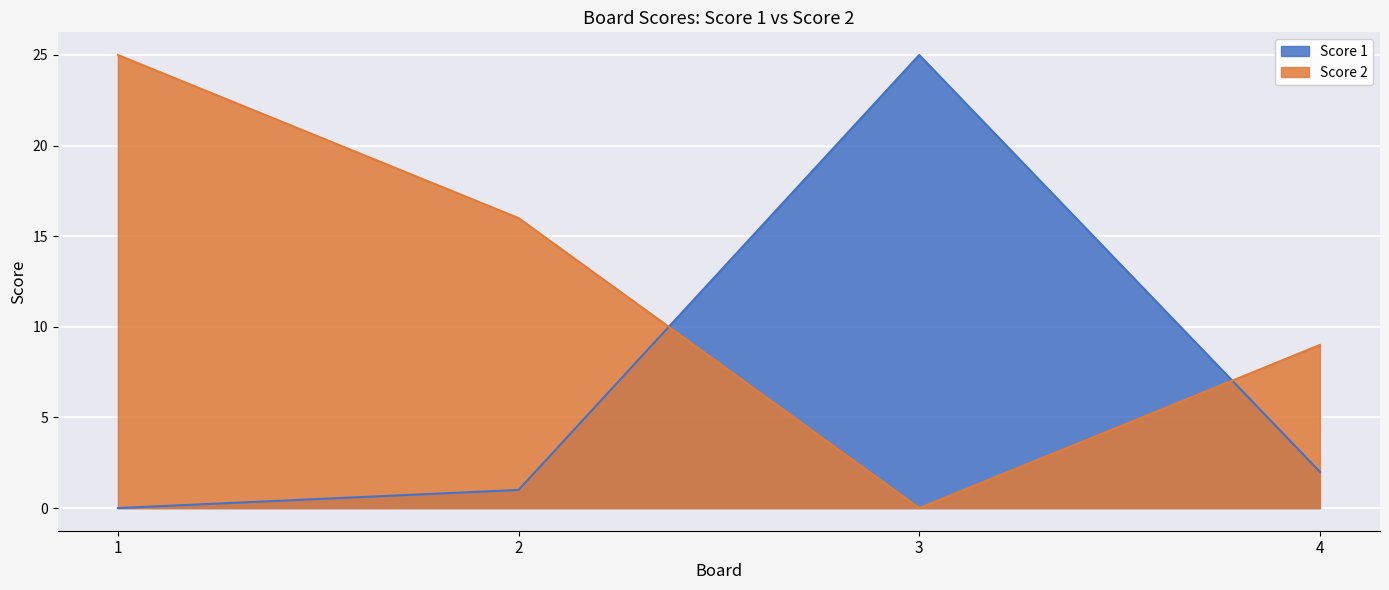

The value of Score 1 at 2 is 1. True or false?

True